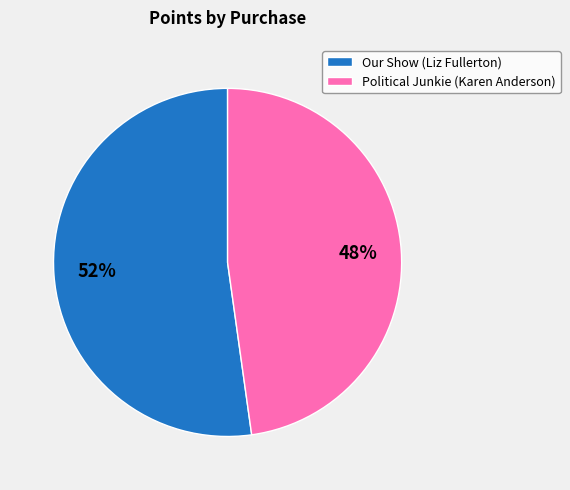

Which has a higher value, Political Junkie (Karen Anderson) or Our Show (Liz Fullerton)?

Our Show (Liz Fullerton)